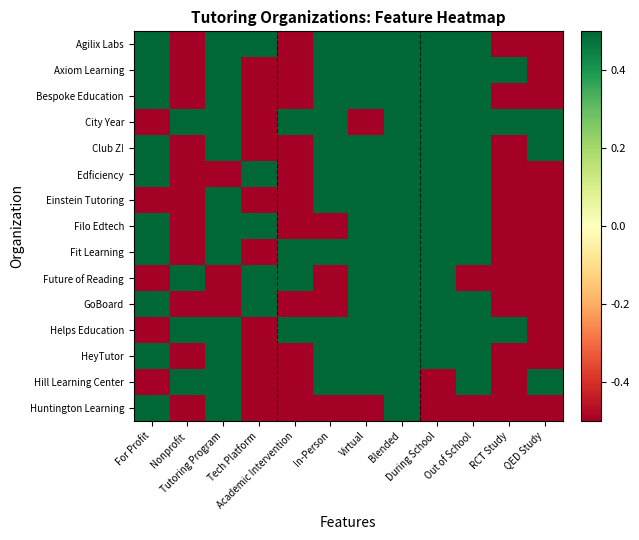

Rank the series at Tutoring Program from highest to lowest value.

Agilix Labs, Axiom Learning, Bespoke Education, City Year, Club Z!, Einstein Tutoring, Filo Edtech, Fit Learning, Helps Education, HeyTutor, Hill Learning Center, Huntington Learning, Edficiency, Future of Reading, GoBoard